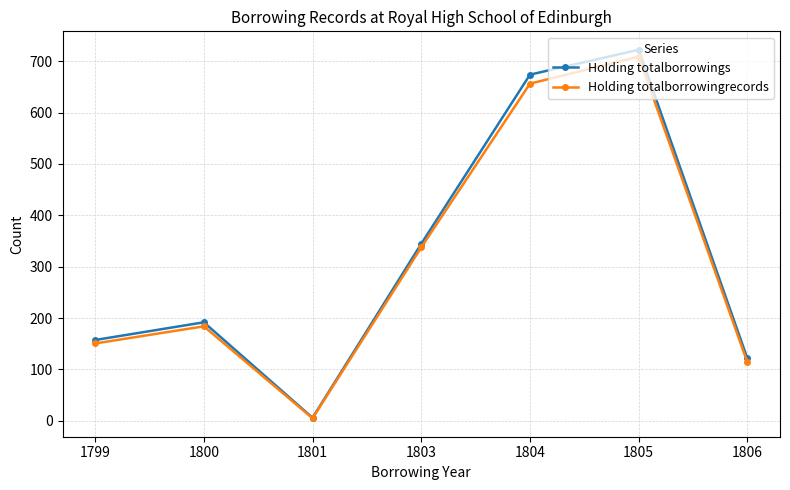

Where does the Holding totalborrowings series first go above 191?

1800